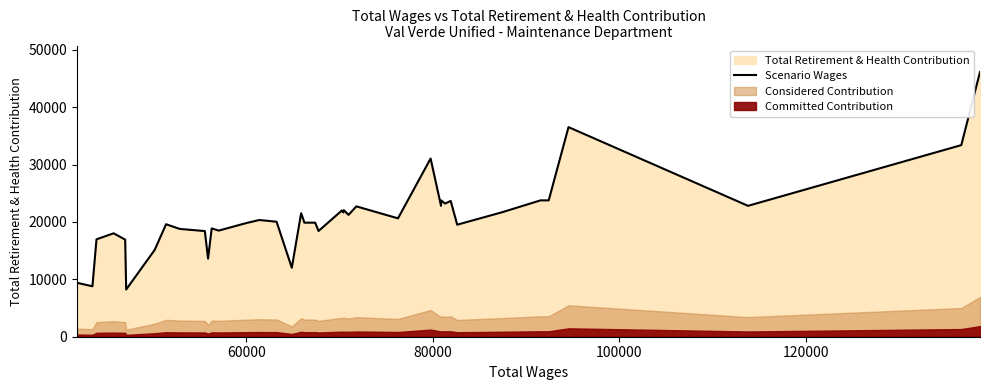

What is the highest value of the Scenario Wages series?

46118